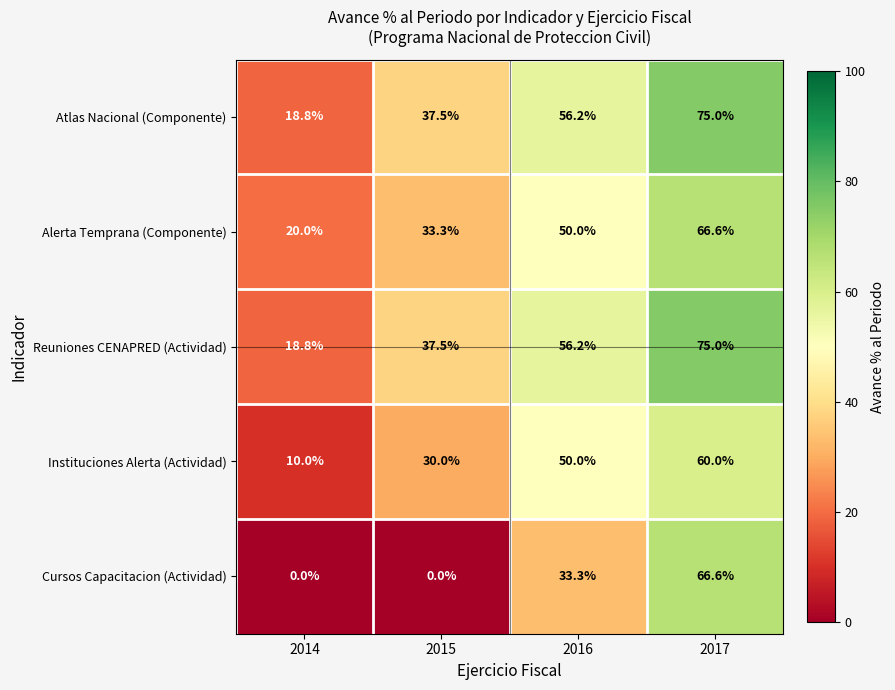

How many values in the Alerta Temprana (Componente) series are below 50?

2